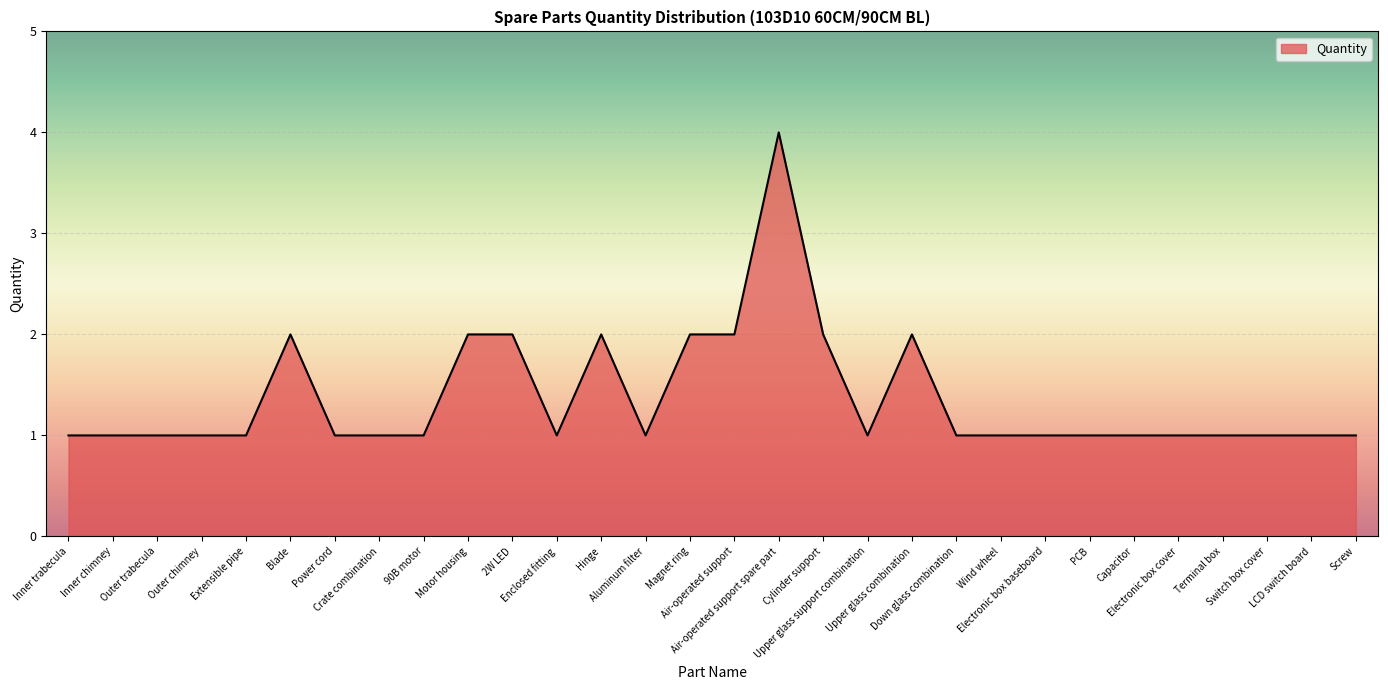

Is it true that the value at 2W LED is 1?

False